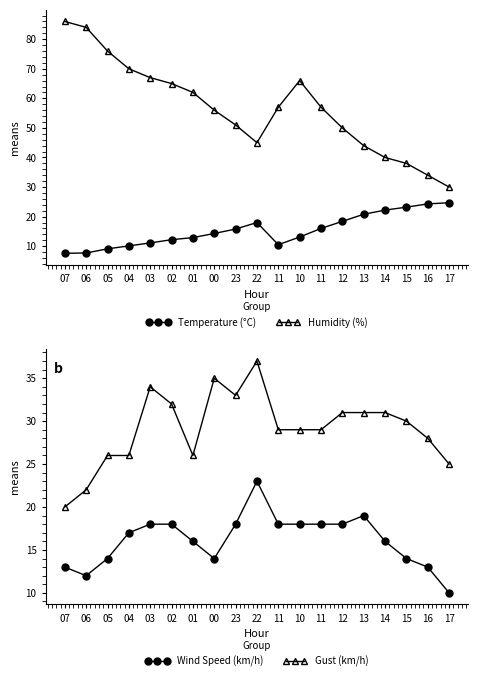

In Temperature (°C), how many points are lower than both neighbors (excluding endpoints)?

1